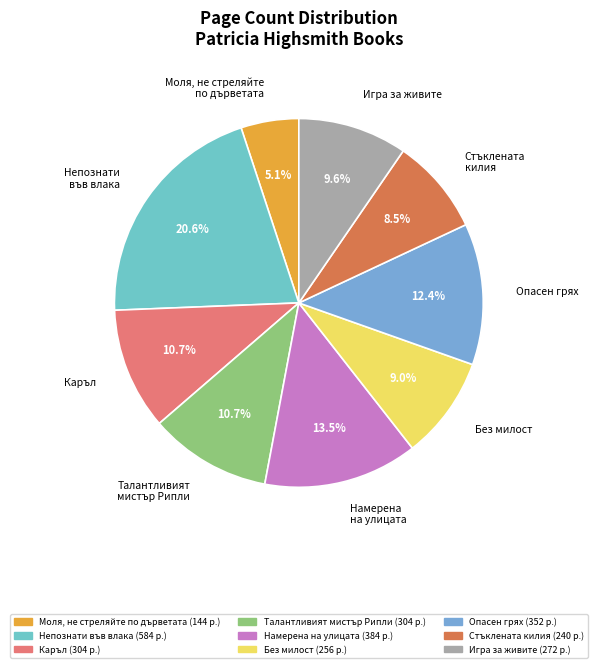

To the nearest percent, what is the difference between the Каръл and Без милост slice percentages?

2%